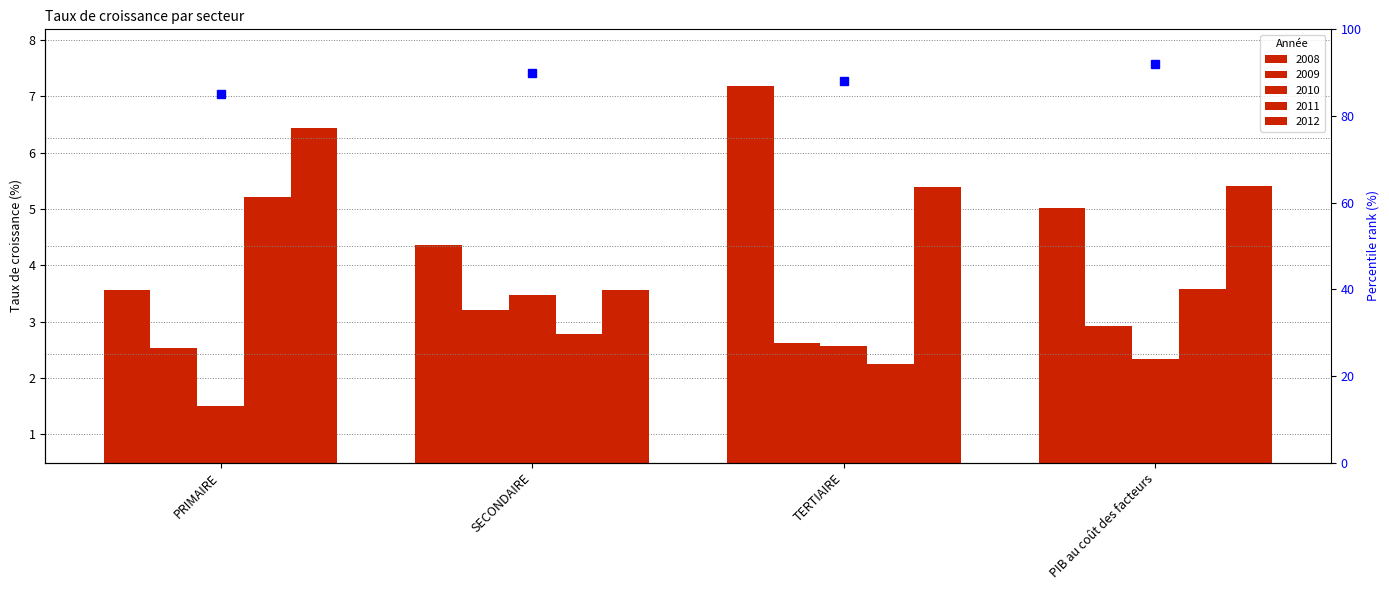

At which category is the sum across all series the highest?

TERTIAIRE